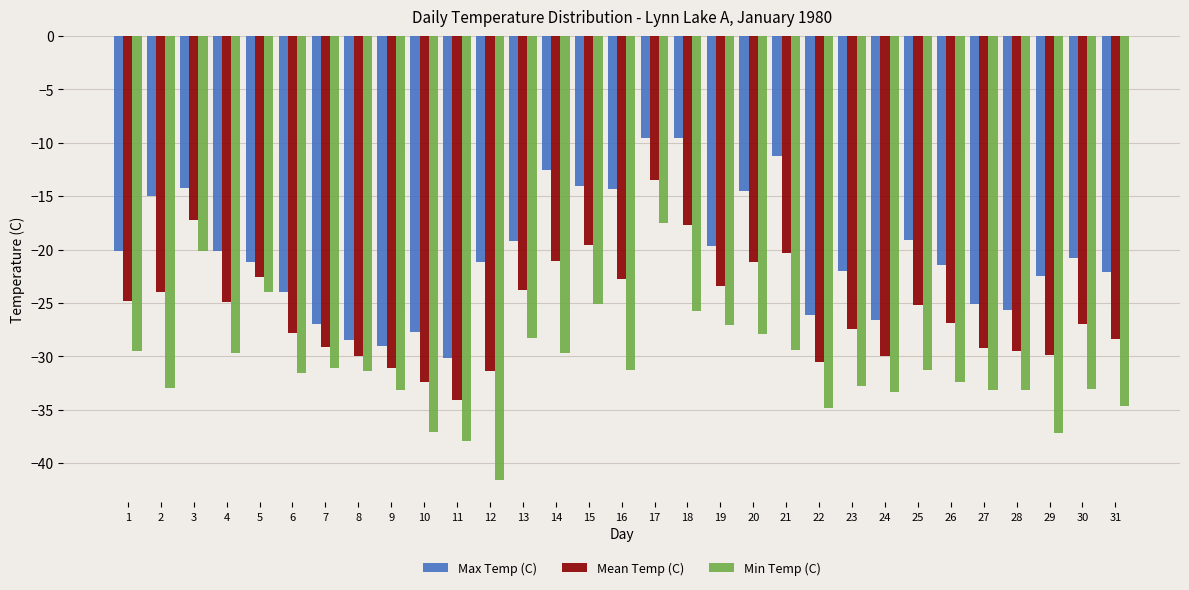

What is the sum of the Mean Temp (C) values at 10 and 30?

-59.4